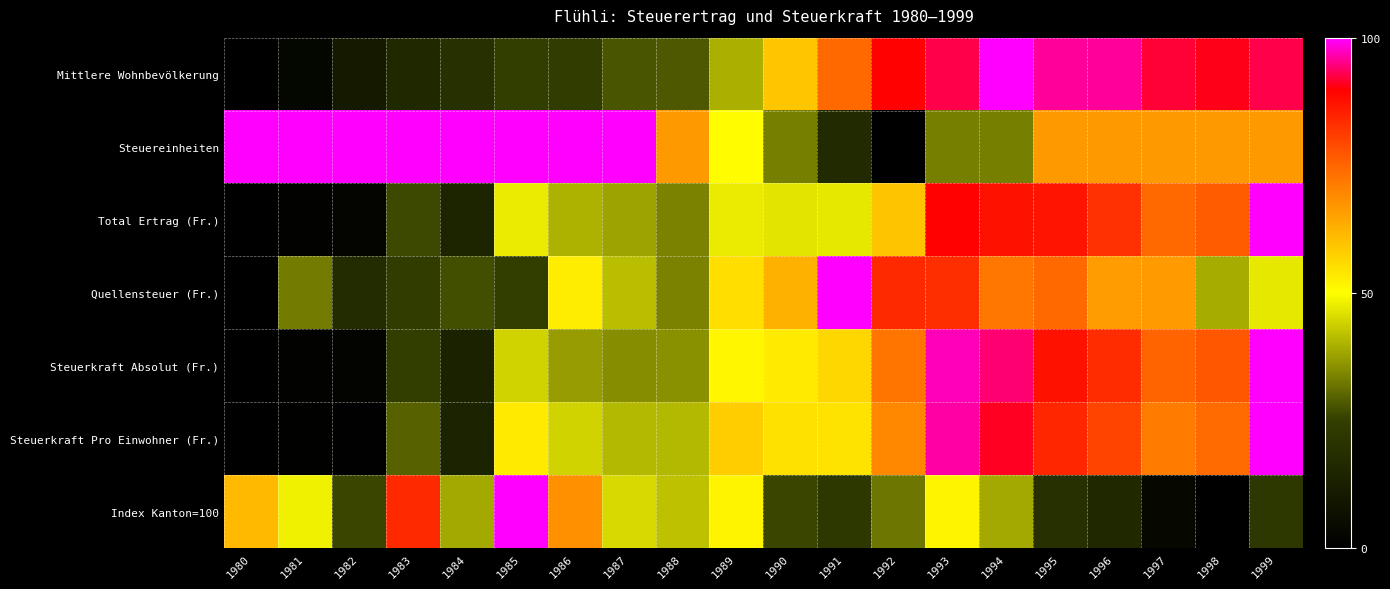

Reading left to right, what are all the values shown in this chart?

Mittlere Wohnbevölkerung: 1980=0.0	1981=2.6	1982=10.1	1983=16.3	1984=19.3	1985=24.5	1986=24.2	1987=28.1	1988=28.4	1989=39.5	1990=59.2	1991=74.5	1992=89.5	1993=92.8	1994=100.0	1995=96.1	1996=95.8	1997=92.2	1998=90.8	1999=92.8
Steuereinheiten: 1980=100.0	1981=100.0	1982=100.0	1983=100.0	1984=100.0	1985=100.0	1986=100.0	1987=100.0	1988=66.7	1989=50.0	1990=33.3	1991=16.7	1992=0.0	1993=33.3	1994=33.3	1995=66.7	1996=66.7	1997=66.7	1998=66.7	1999=66.7
Total Ertrag (Fr.): 1980=0.0	1981=1.4	1982=2.0	1983=26.2	1984=14.3	1985=47.6	1986=40.1	1987=38.1	1988=33.8	1989=47.3	1990=46.8	1991=47.0	1992=59.6	1993=89.7	1994=87.2	1995=86.9	1996=82.8	1997=74.3	1998=76.3	1999=100.0
Quellensteuer (Fr.): 1980=0.0	1981=33.0	1982=17.5	1983=23.6	1984=27.2	1985=24.6	1986=52.8	1987=41.7	1988=33.9	1989=55.4	1990=62.6	1991=100.0	1992=84.0	1993=82.8	1994=72.0	1995=74.4	1996=65.8	1997=66.4	1998=39.3	1999=46.9
Steuerkraft Absolut (Fr.): 1980=0.0	1981=1.3	1982=1.8	1983=24.5	1984=13.4	1985=44.4	1986=37.4	1987=35.5	1988=35.7	1989=51.3	1990=53.4	1991=56.3	1992=72.5	1993=96.9	1994=94.3	1995=87.2	1996=83.3	1997=75.0	1998=77.0	1999=100.0
Steuerkraft Pro Einwohner (Fr.): 1980=0.0	1981=1.1	1982=0.5	1983=29.4	1984=13.9	1985=53.3	1986=44.2	1987=40.8	1988=41.0	1989=57.9	1990=54.9	1991=54.4	1992=69.2	1993=96.4	1994=91.1	1995=84.3	1996=79.7	1997=71.3	1998=74.0	1999=100.0
Index Kanton=100: 1980=61.3	1981=48.4	1982=25.8	1983=83.9	1984=38.7	1985=100.0	1986=67.7	1987=45.2	1988=41.9	1989=51.6	1990=25.8	1991=22.6	1992=32.3	1993=51.6	1994=38.7	1995=19.4	1996=16.1	1997=3.2	1998=0.0	1999=22.6